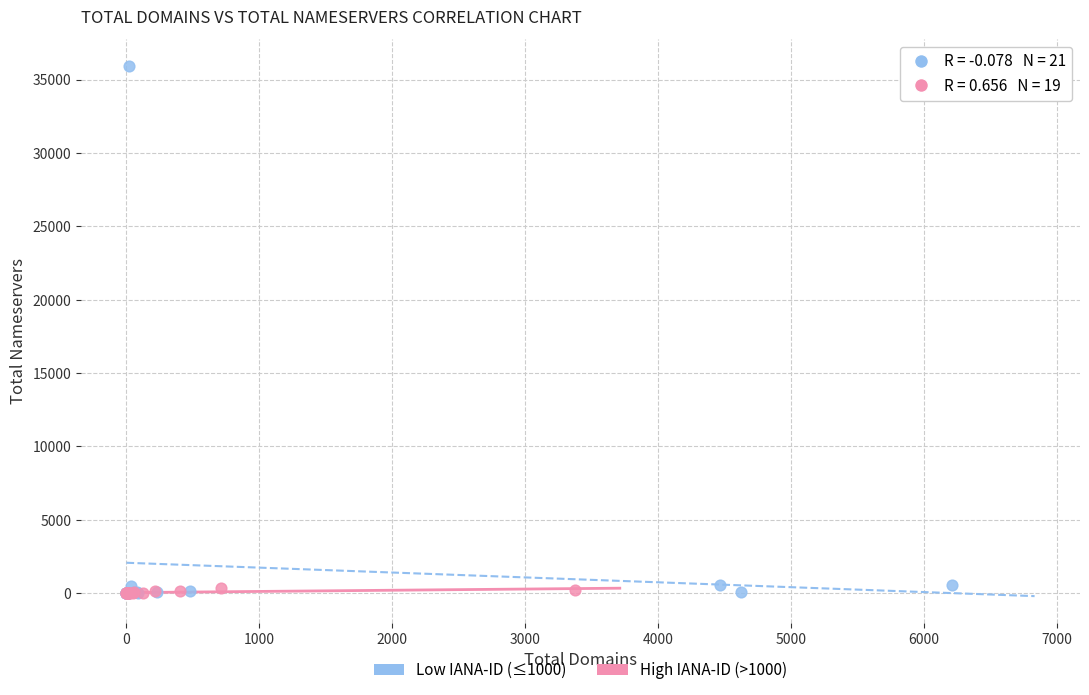

What are all the series names shown in the legend?

Low IANA-ID (≤1000), High IANA-ID (>1000)